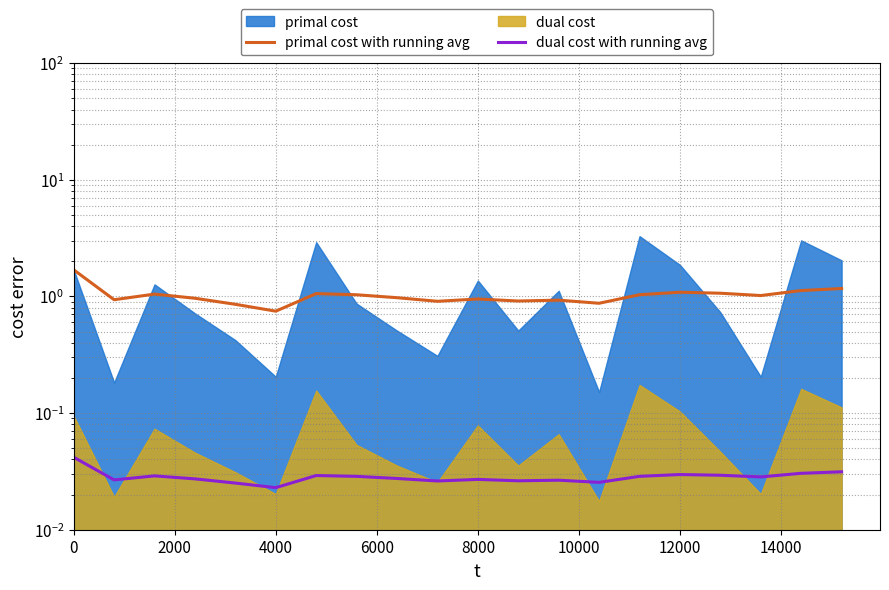

Is it true that primal cost with running avg equals 1.7 at 0?

True